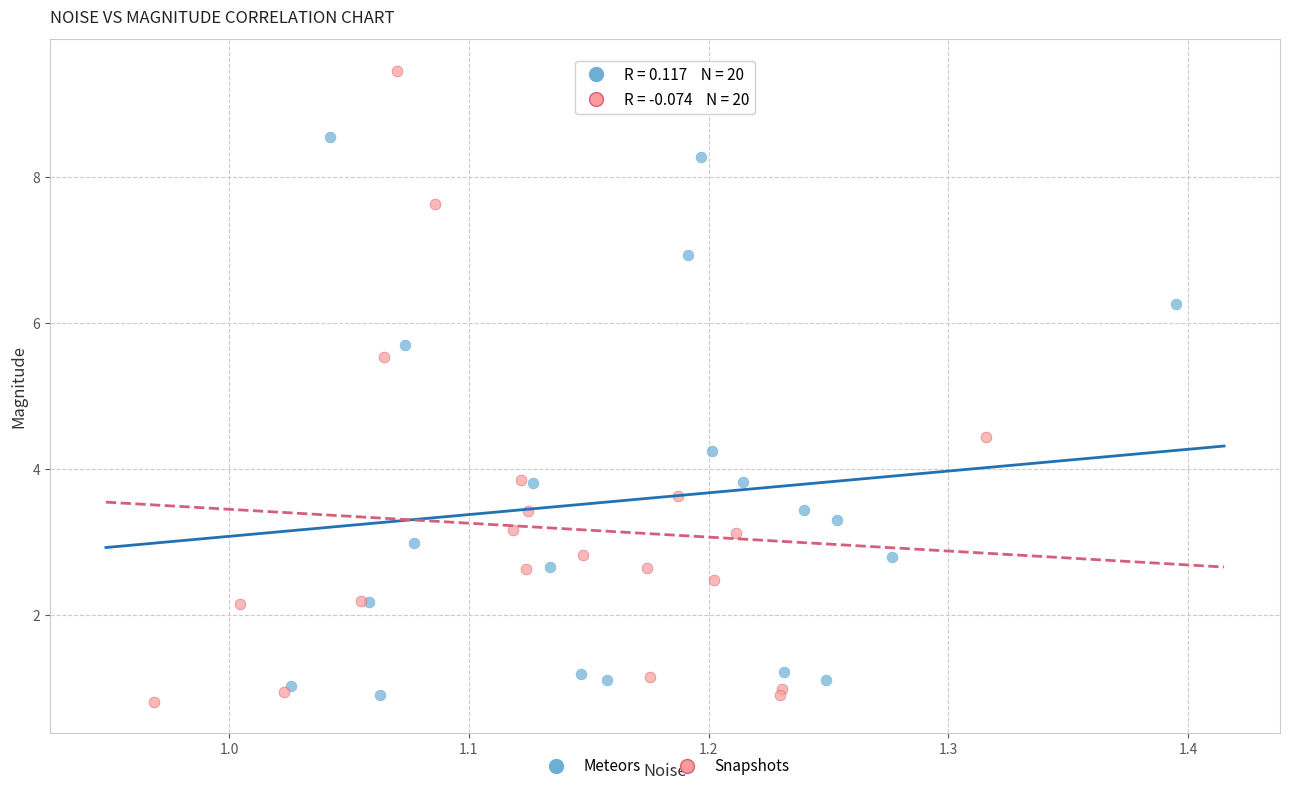

Which series contains the highest Y value?

Snapshots